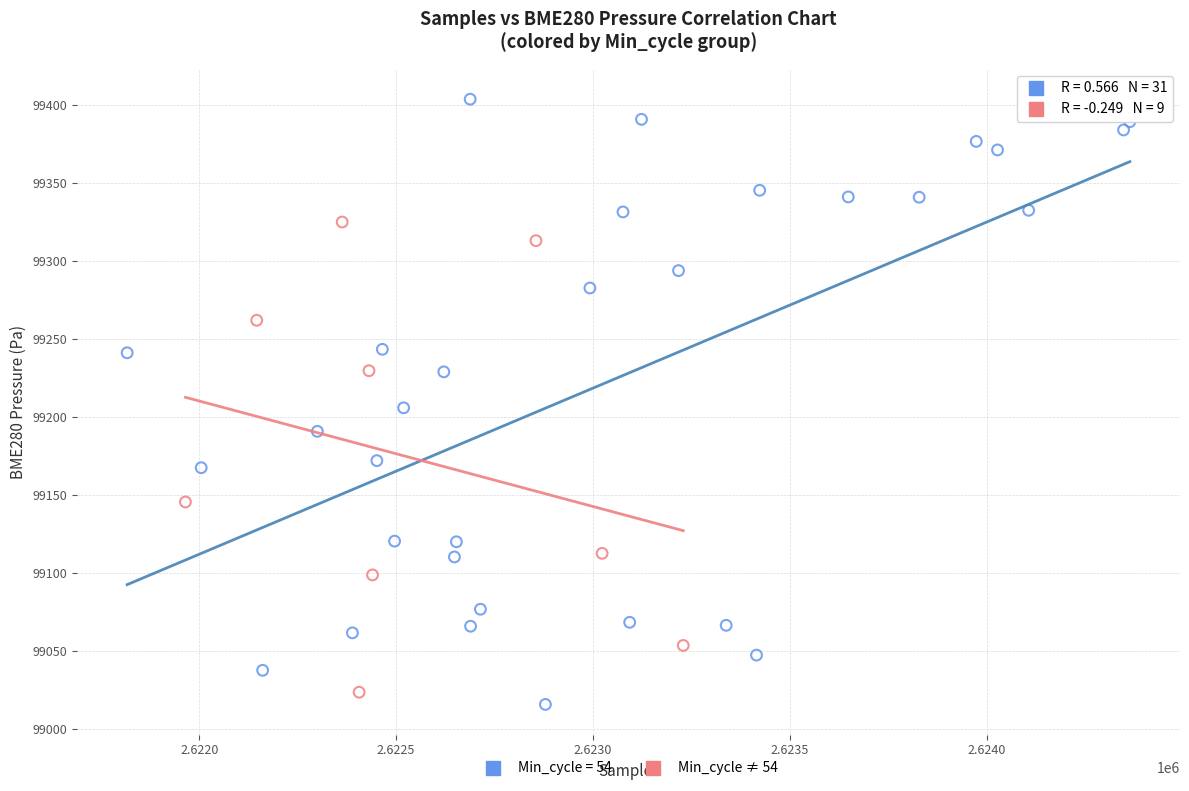

Which series reaches the maximum Y coordinate?

Min_cycle = 54